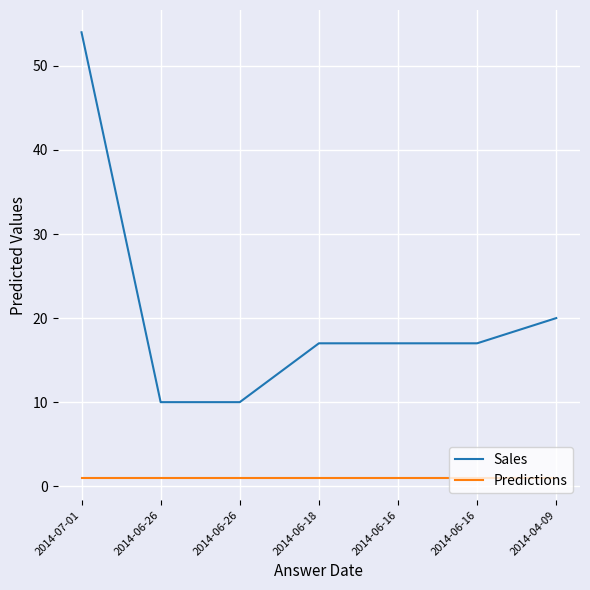

What are all the series names shown in the legend?

Sales, Predictions